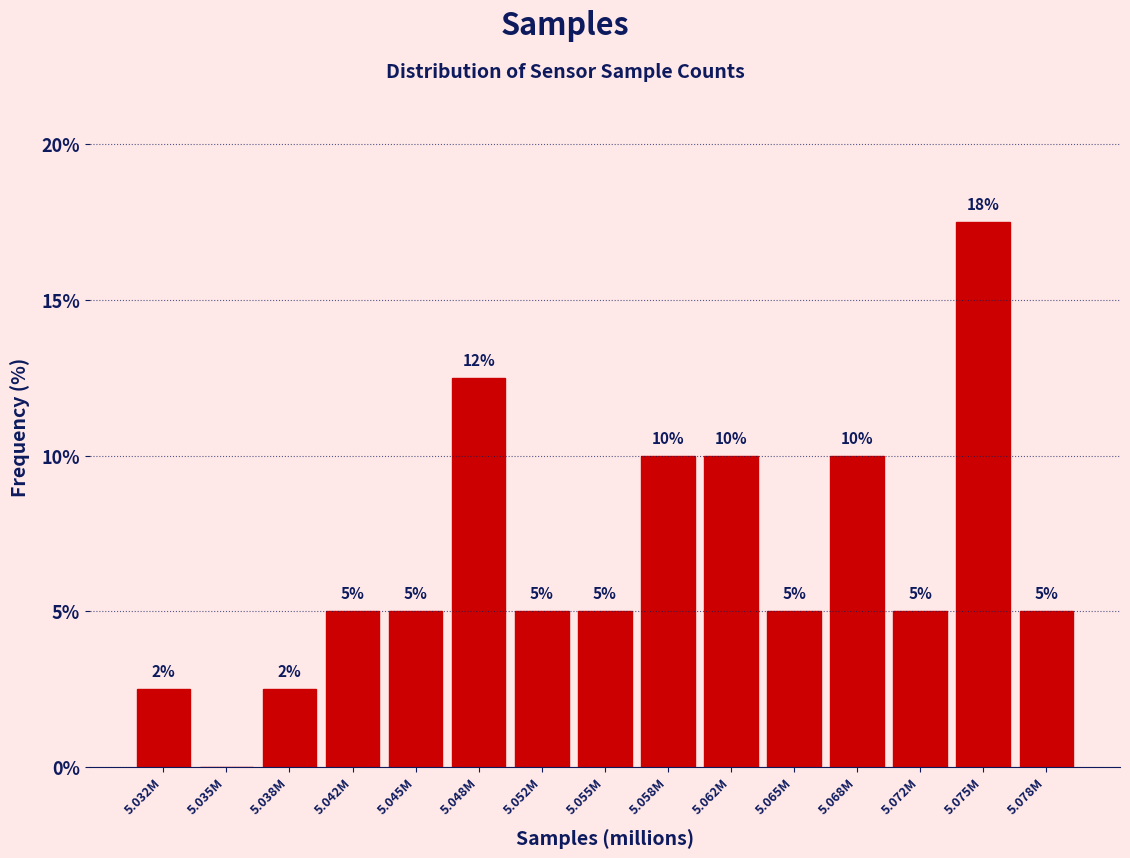

Read the value at 5.032M.

2.5